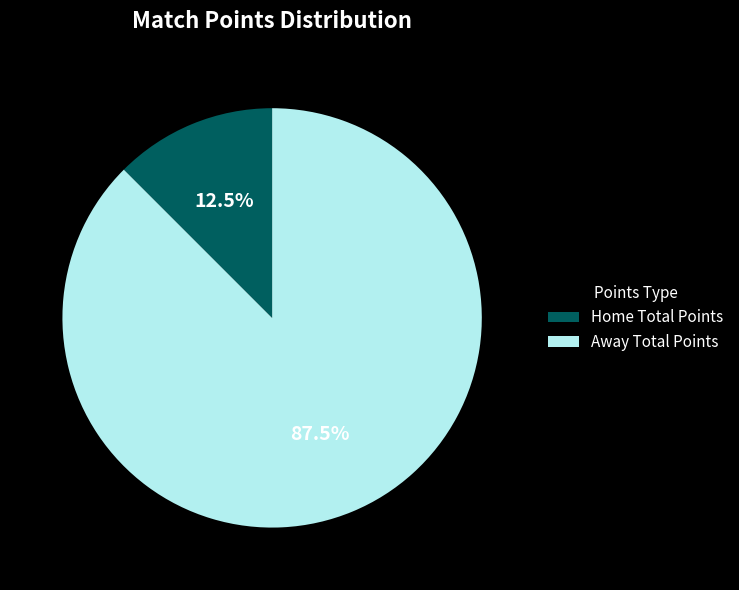

Rank the categories by value from lowest to highest.

Home Total Points, Away Total Points